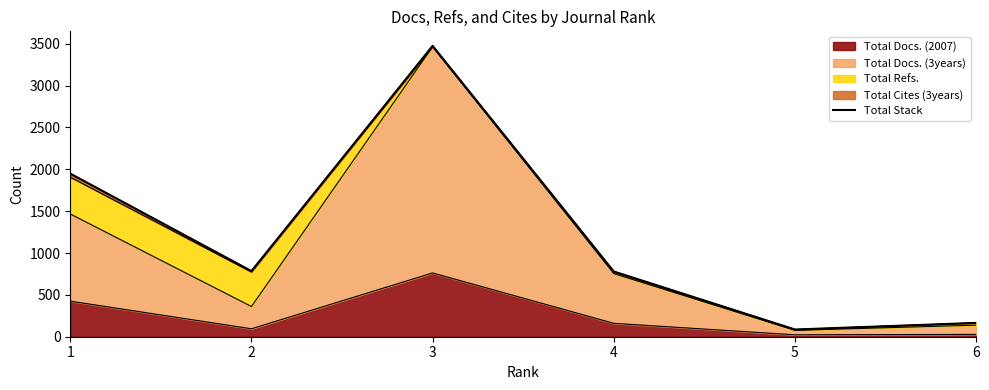

How many data points does each series have?

6